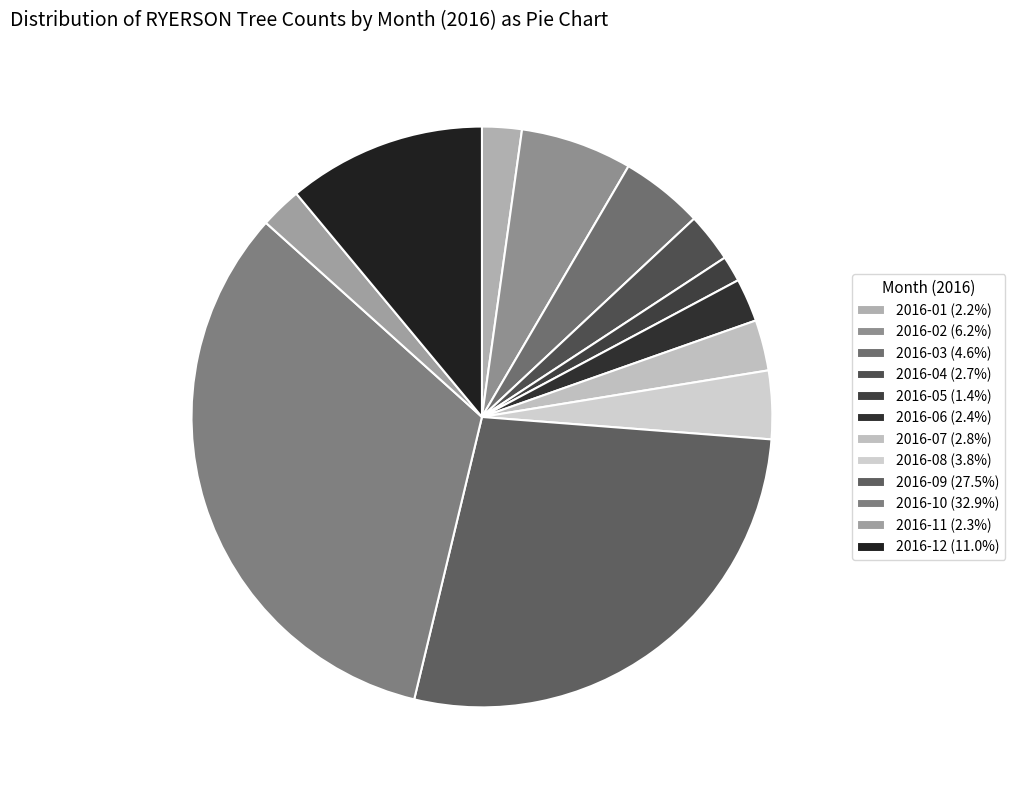

What is the smallest slice in the pie chart?

2016-05